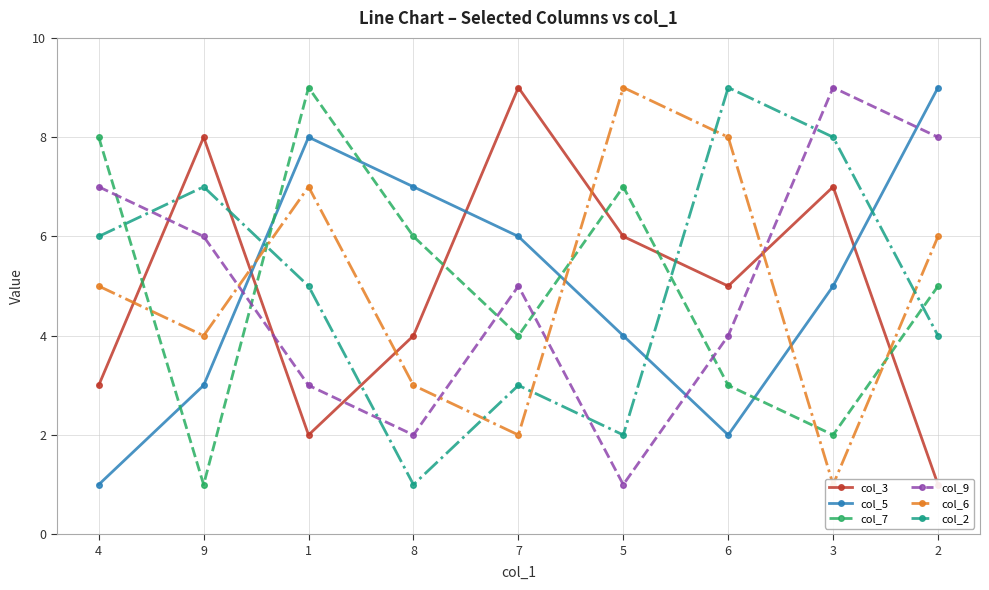

What is the total value across all series at 7?

29